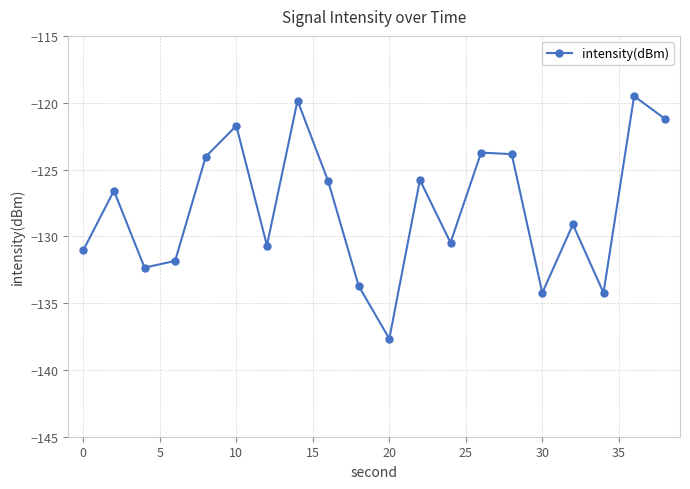

True or false: there are more than 0 points higher than both neighbors.

True